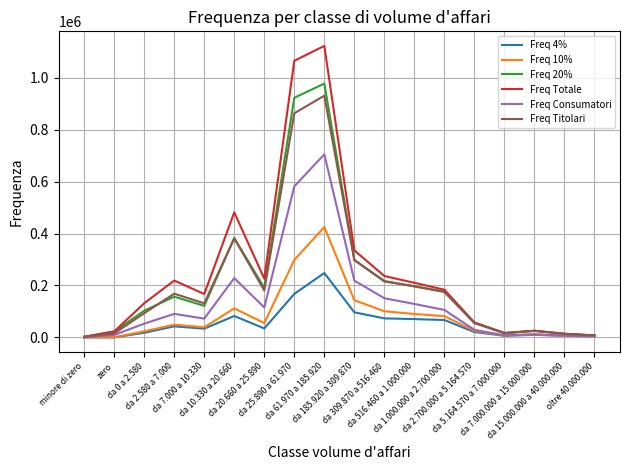

Which series has the widest spread of values?

Freq Totale